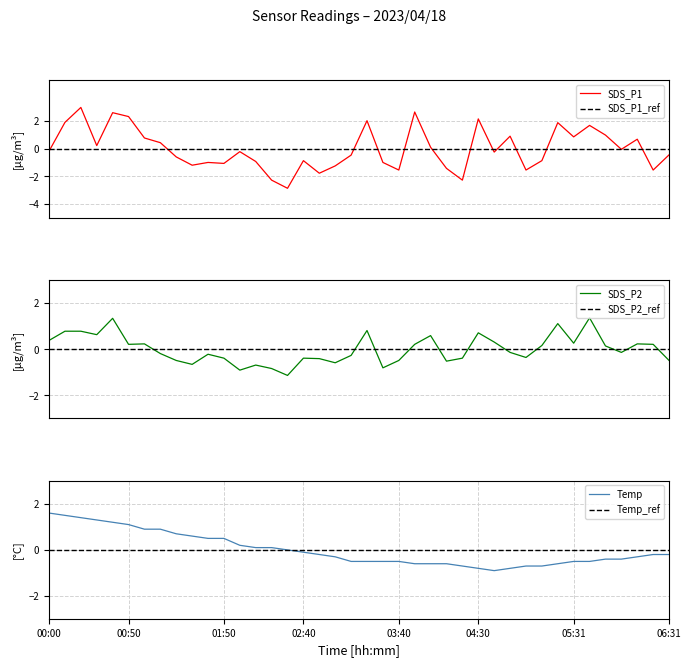

Which category has the lowest value in the SDS_P2 series?

15